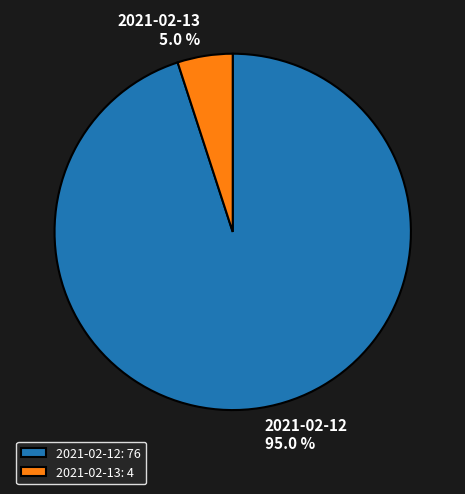

Is it true that 2021-02-13 is 5% of the pie?

True